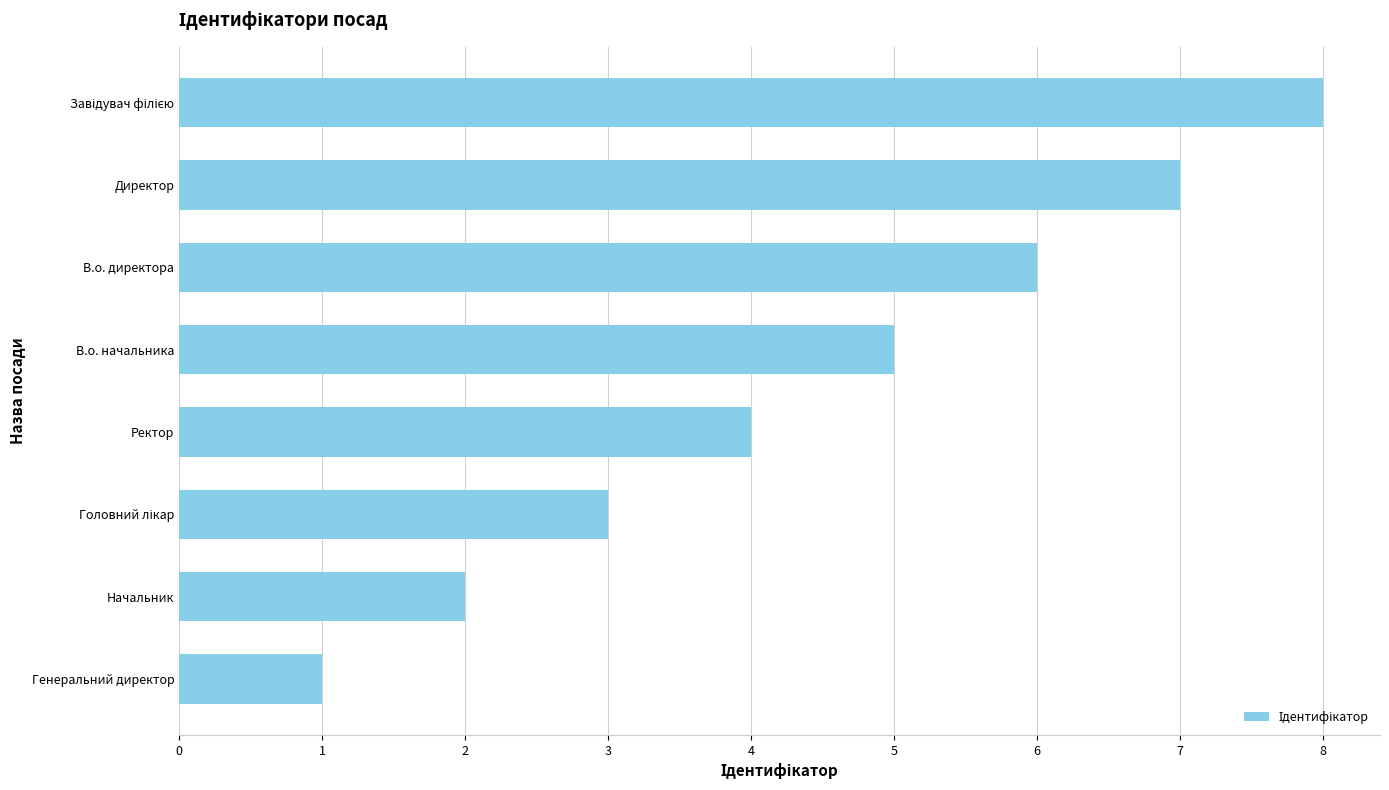

At which category does the chart reach its minimum across all series?

Генеральний директор